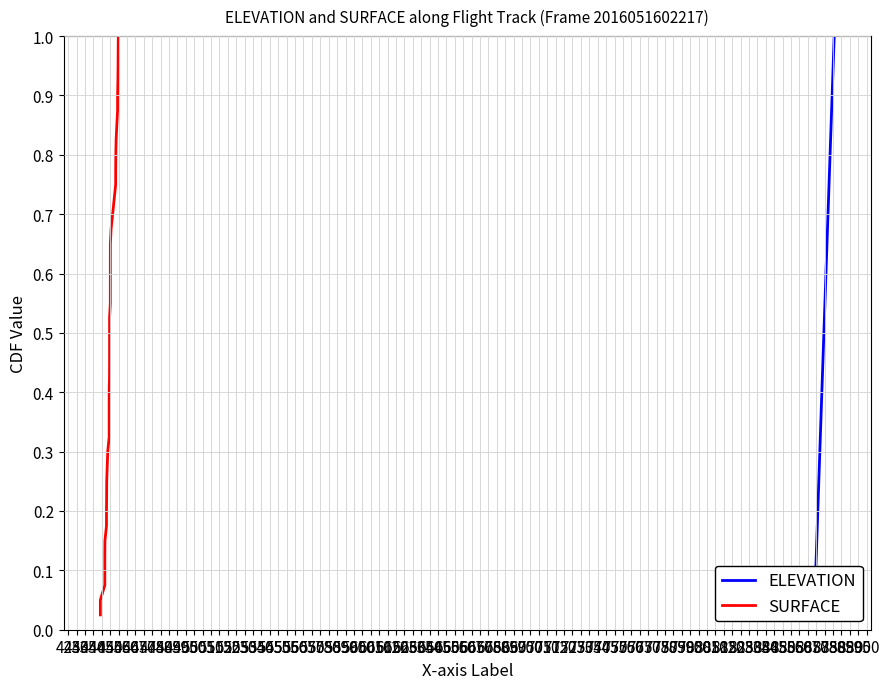

What is the difference between the SURFACE values at 590 and 445?

0.7